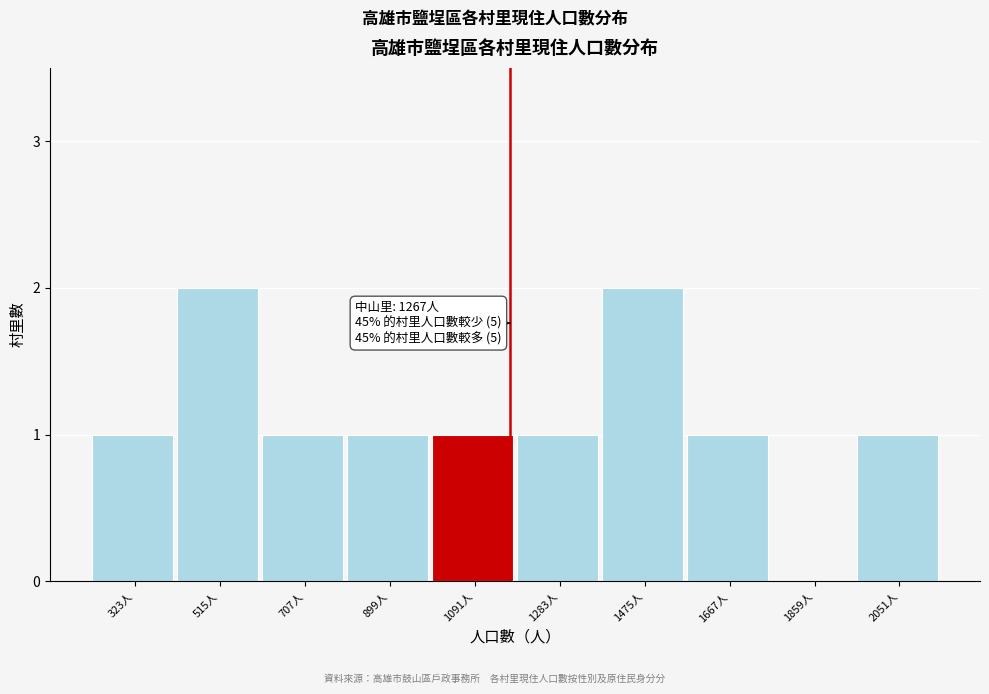

Reading right to left, transcribe all the data shown in this chart.

2051人=1	1859人=0	1667人=1	1475人=2	1283人=1	1091人=1	899人=1	707人=1	515人=2	323人=1